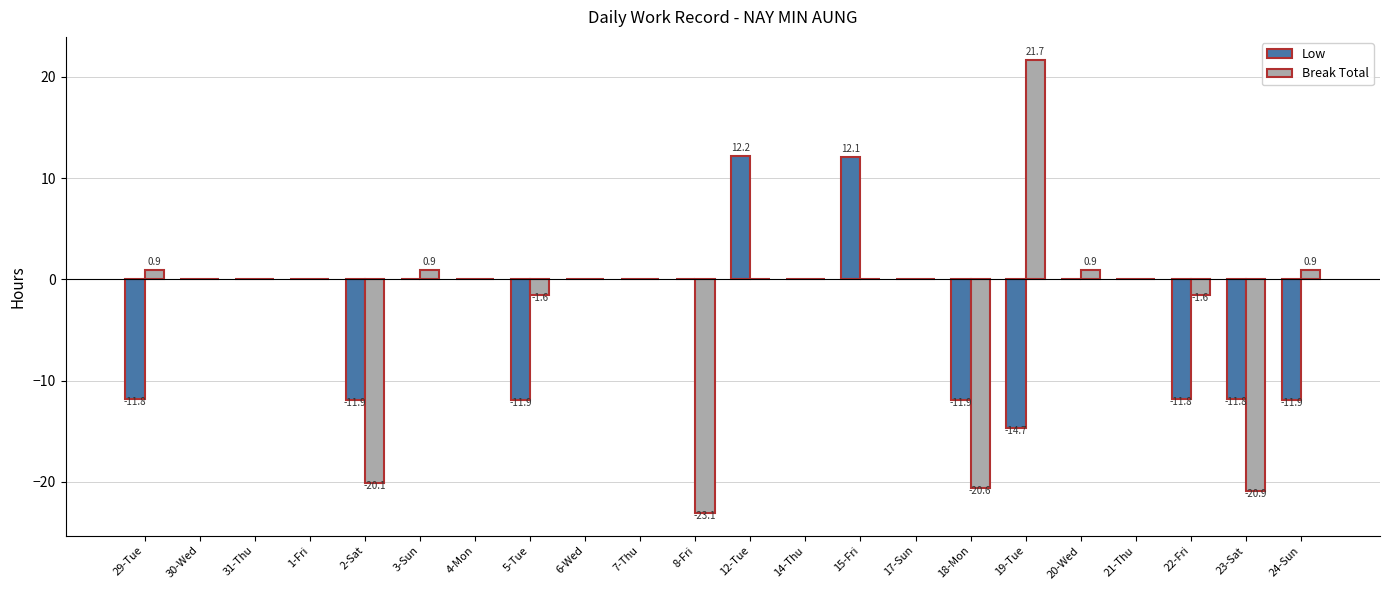

Which series has the widest spread of values?

Break Total